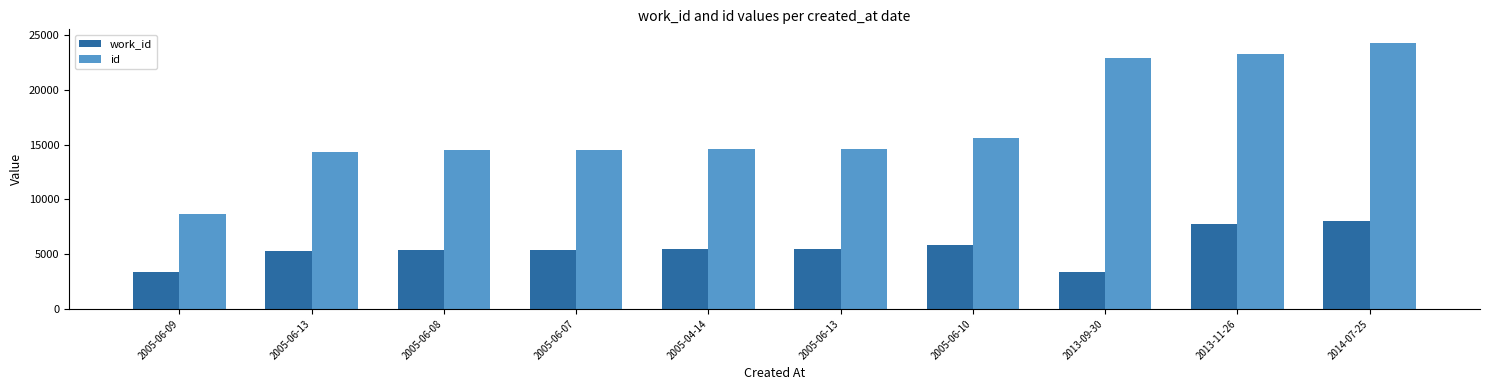

How many groups of bars are there?

10